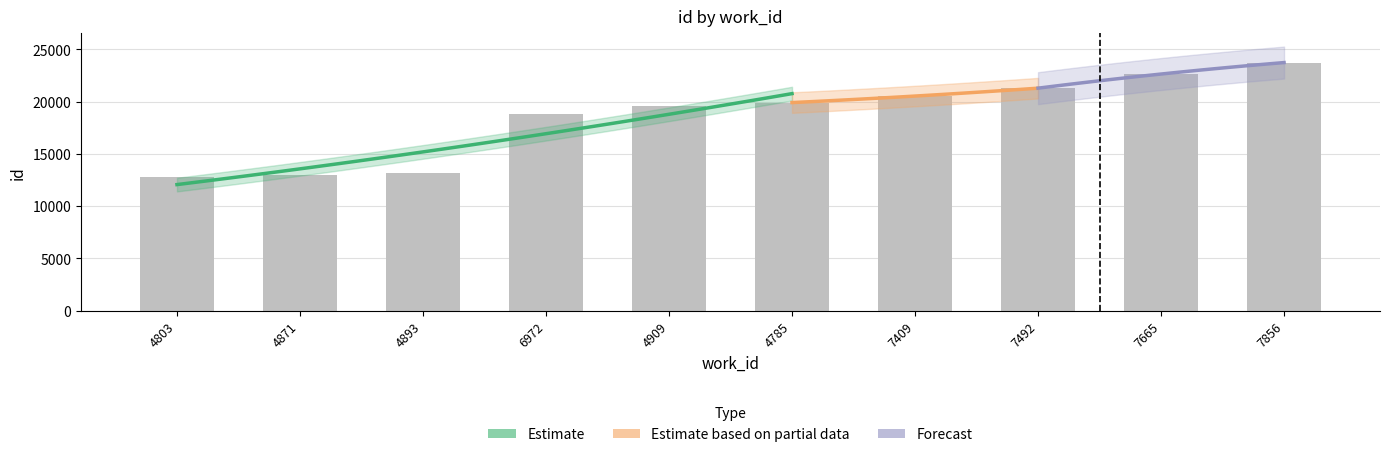

Approximately how many times larger is the value at 7409 compared to 4893?

1.6